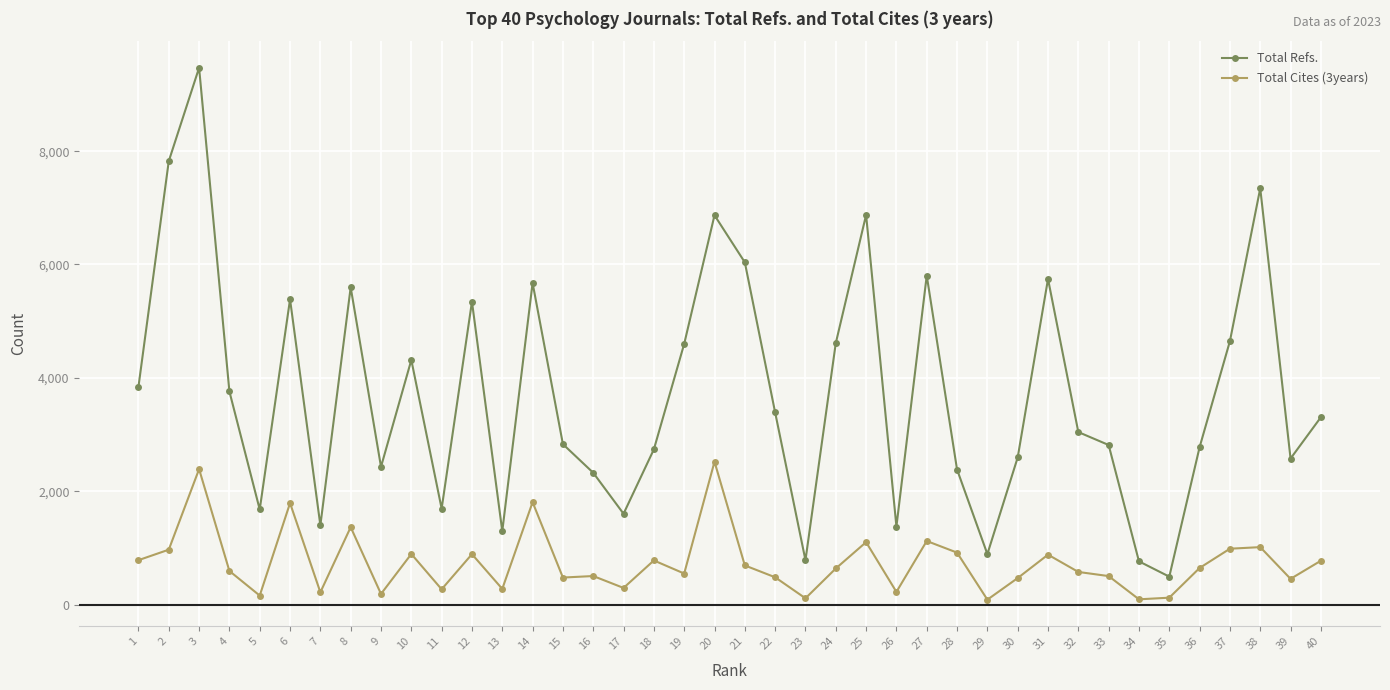

True or false: Total Cites (3years) and Total Refs. cross at least once.

False